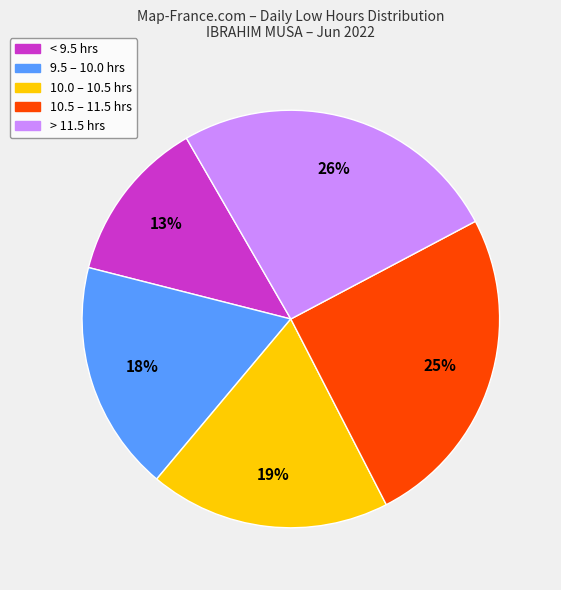

Is there a majority slice in this chart?

No